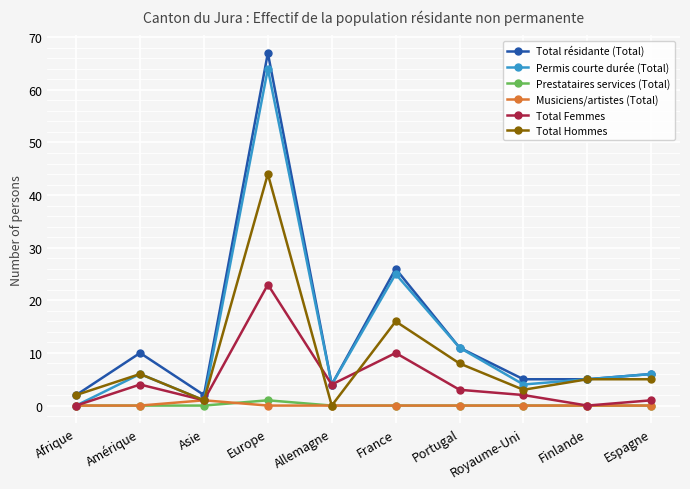

What is the spread (max minus min) of values at Portugal?

11